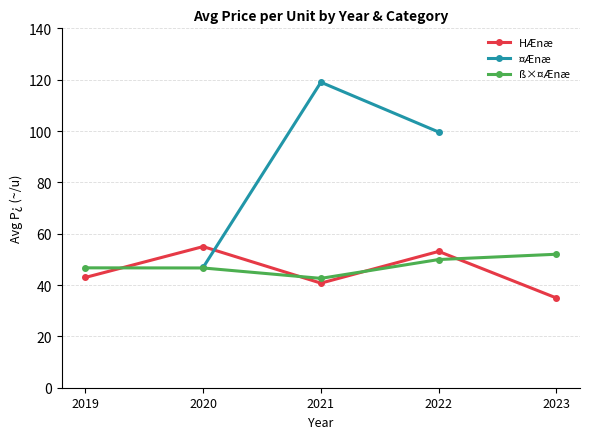

At which label does ß×¤Ænæ first exceed 46?

2019